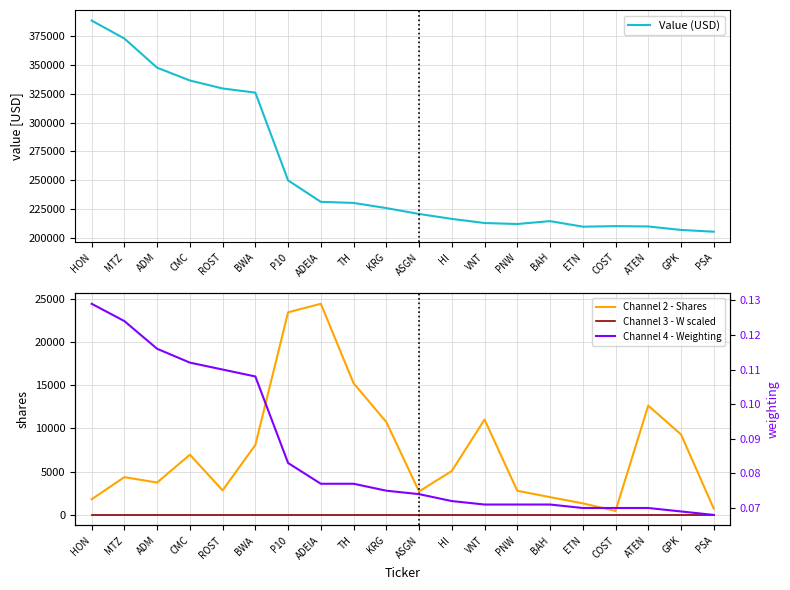

What are all the series names shown in the legend?

Value (USD), Channel 2 - Shares, Channel 3 - W scaled, Channel 4 - Weighting